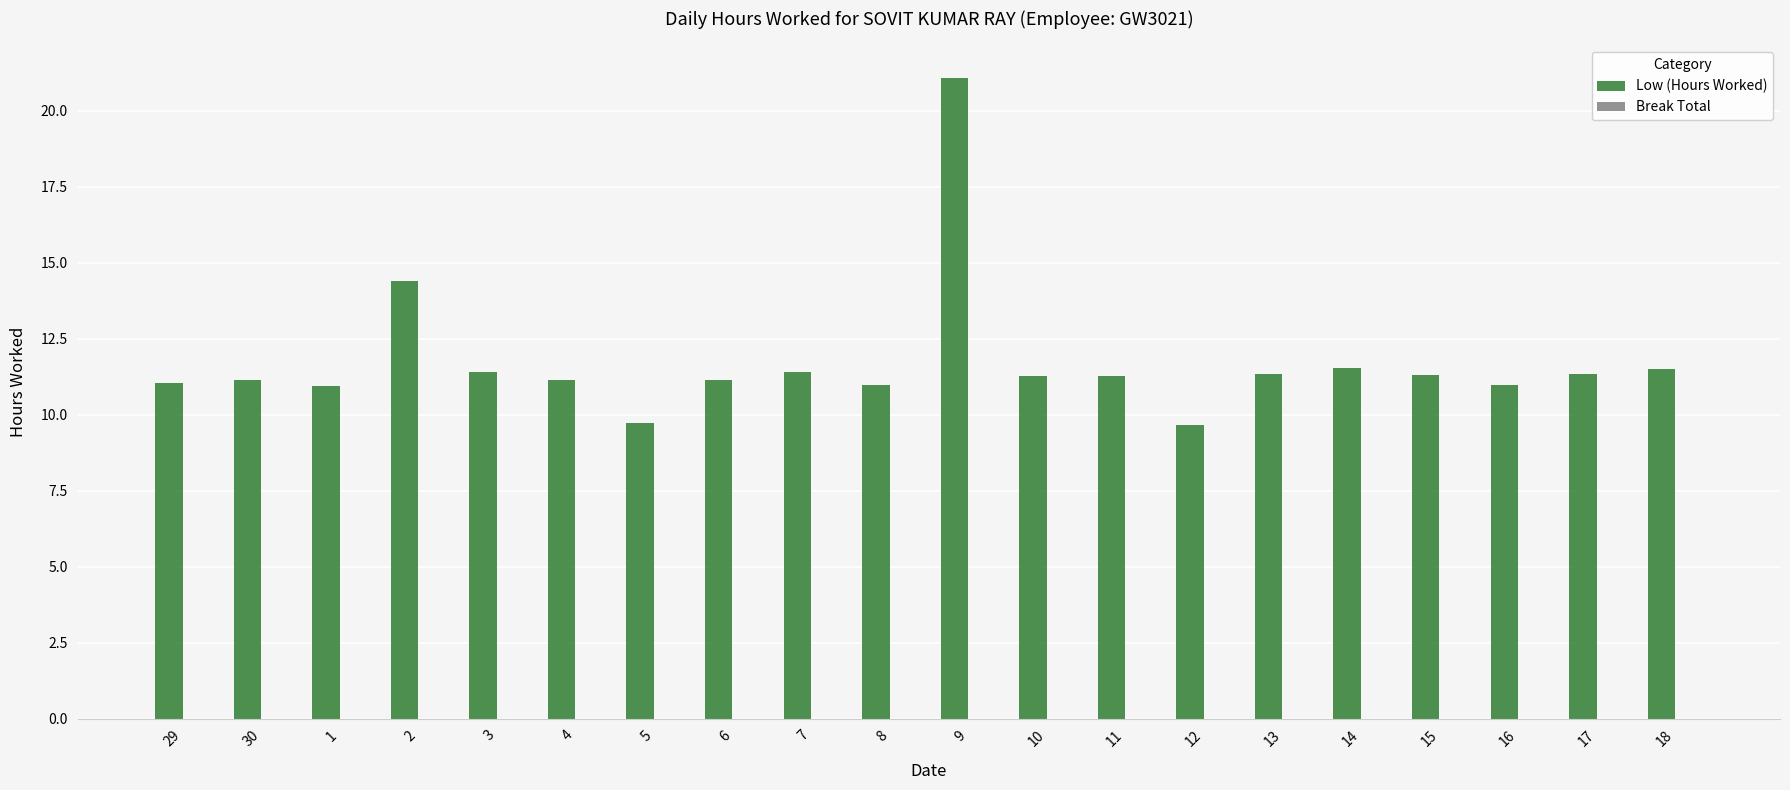

Is it true that the value at 6 is 11.1?

True